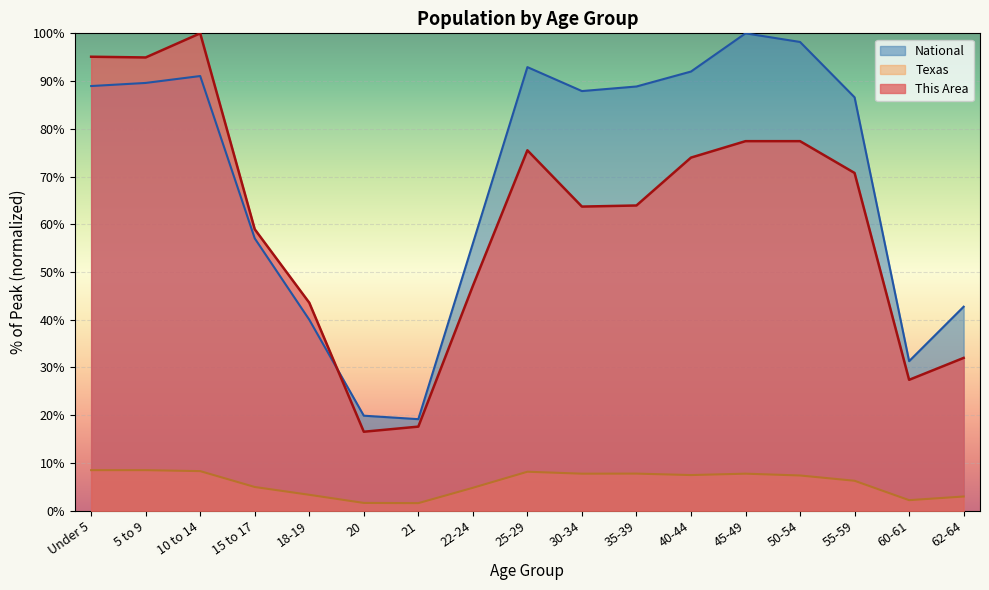

Is it true that Texas equals 1.9 at 25-29?

False